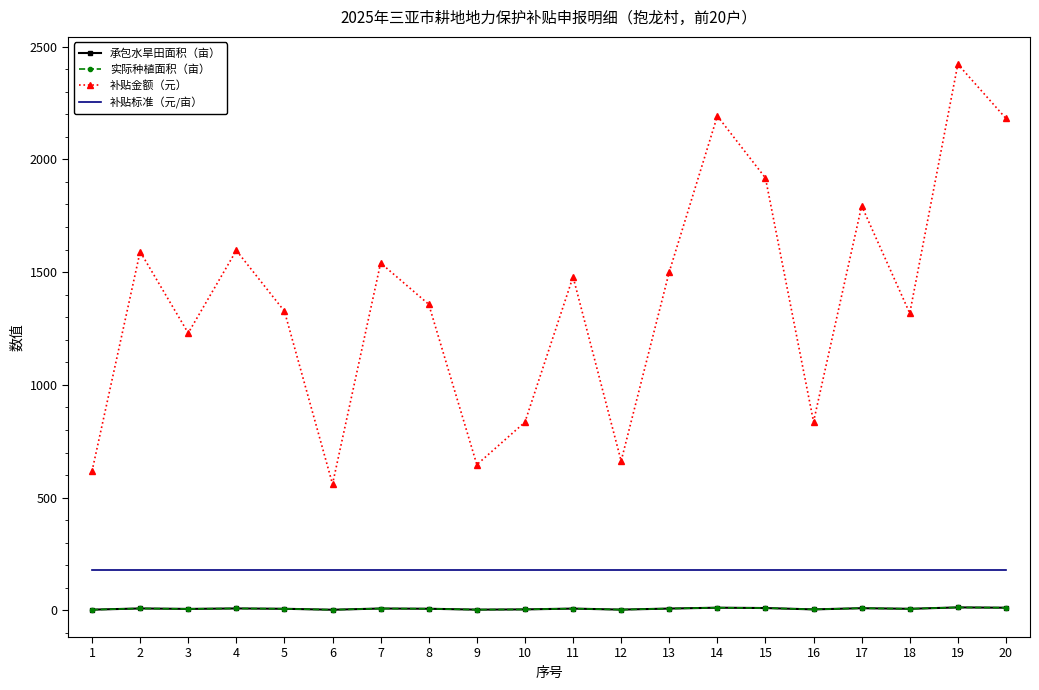

Reading right to left, extract all data points from this chart.

承包水旱田面积（亩）: 20=12.2	19=13.5	18=7.3	17=10.0	16=4.7	15=10.7	14=12.2	13=8.4	12=3.7	11=8.2	10=4.7	9=3.6	8=7.6	7=8.6	6=3.1	5=7.4	4=8.9	3=6.8	2=8.9	1=3.4
实际种植面积（亩）: 20=12.2	19=13.5	18=7.3	17=10.0	16=4.7	15=10.7	14=12.2	13=8.4	12=3.7	11=8.2	10=4.7	9=3.6	8=7.6	7=8.6	6=3.1	5=7.4	4=8.9	3=6.8	2=8.9	1=3.4
补贴金额（元）: 20=2181.3	19=2421.9	18=1317.8	17=1793.5	16=836.6	15=1917.4	14=2192.1	13=1500.9	12=662.5	11=1479.3	10=834.8	9=646.3	8=1357.2	7=1540.4	6=560.1	5=1326.7	4=1596.0	3=1229.8	2=1590.6	1=617.6
补贴标准（元/亩）: 20=179.5	19=179.5	18=179.5	17=179.5	16=179.5	15=179.5	14=179.5	13=179.5	12=179.5	11=179.5	10=179.5	9=179.5	8=179.5	7=179.5	6=179.5	5=179.5	4=179.5	3=179.5	2=179.5	1=179.5